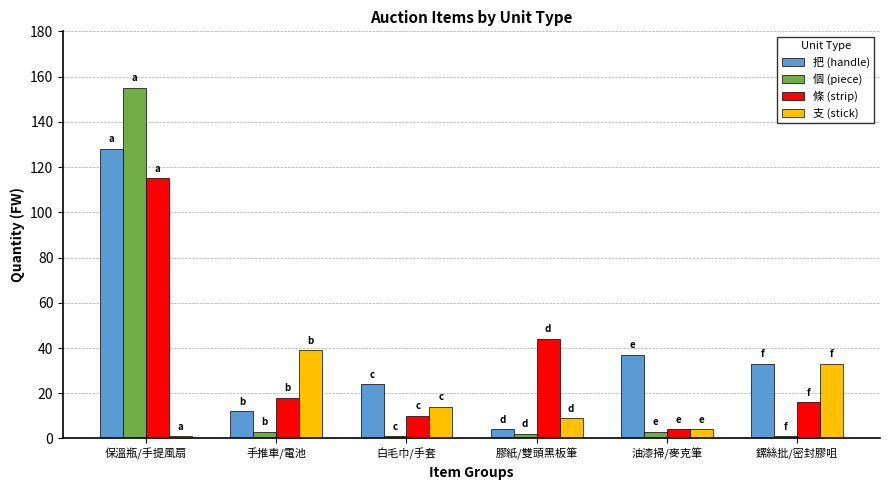

At which category is the sum across all series the highest?

保溫瓶/手提風扇